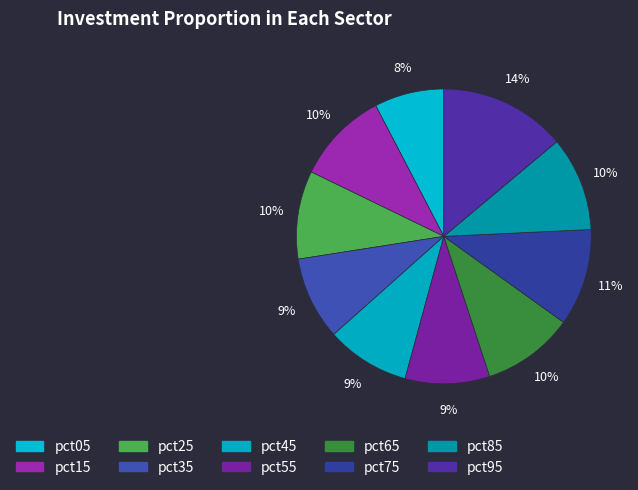

Is there a majority slice in this chart?

No